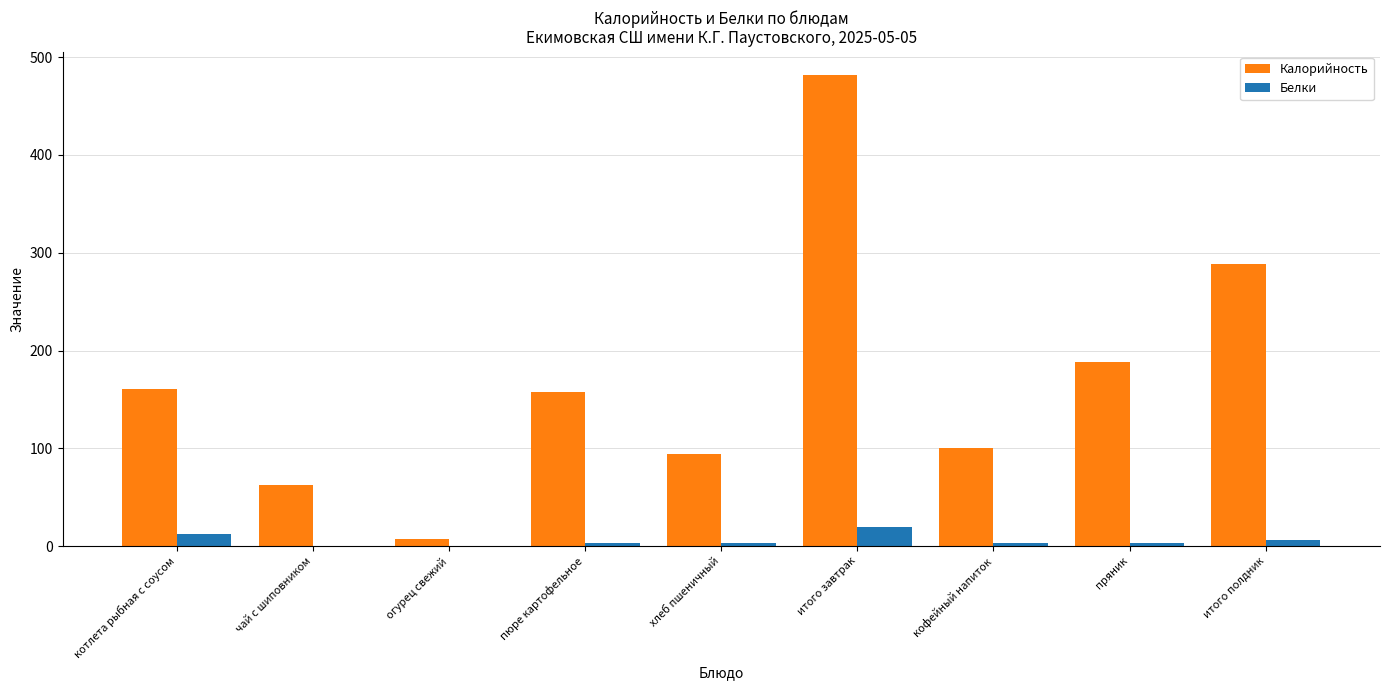

Is it true that Калорийность equals 100.6 at кофейный напиток?

True